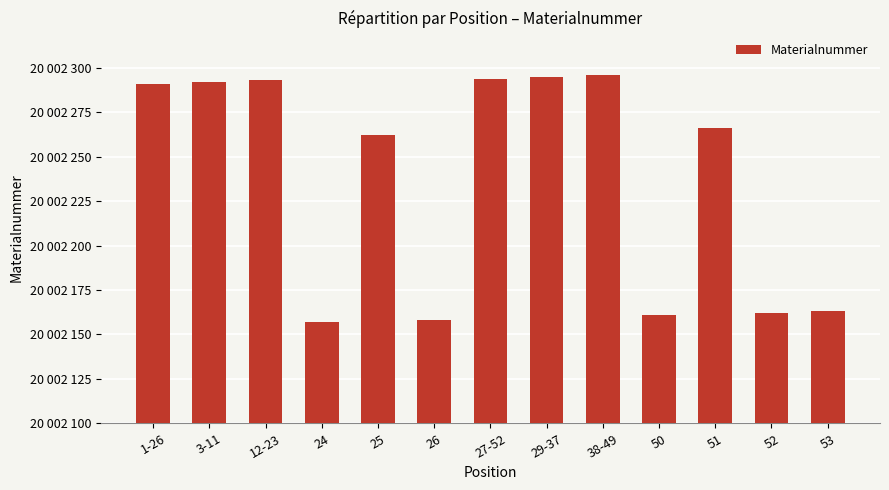

What is the smallest value displayed?

20002157